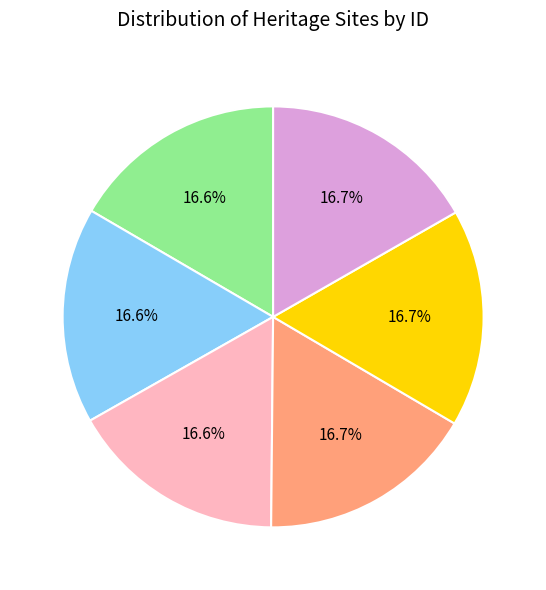

Is there a majority slice in this chart?

No